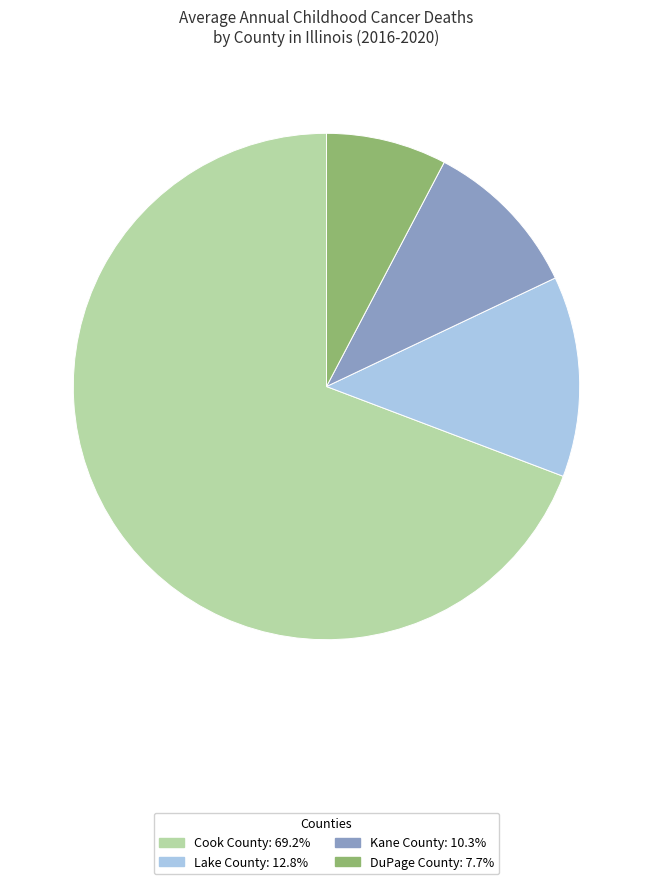

True or false: Kane County accounts for 25% of the total.

False